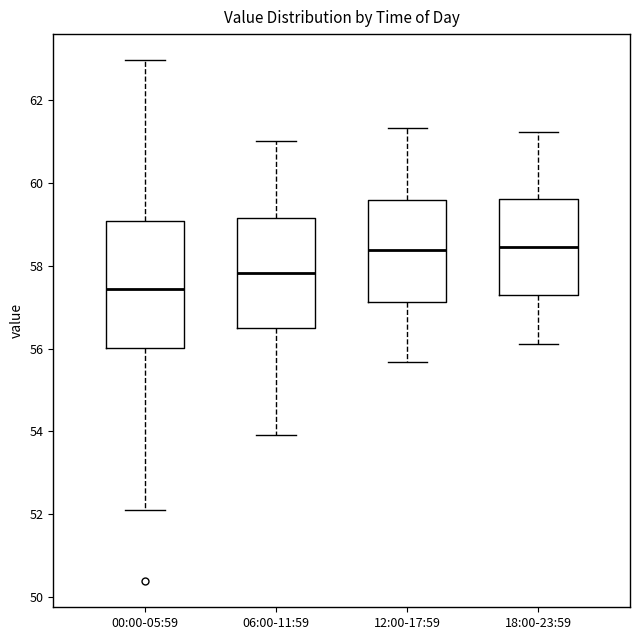

Where is the lower edge of the box for 12:00-17:59 on the y-axis? The values are not printed on the chart, so give them approximately, as read against the axis.

57.2